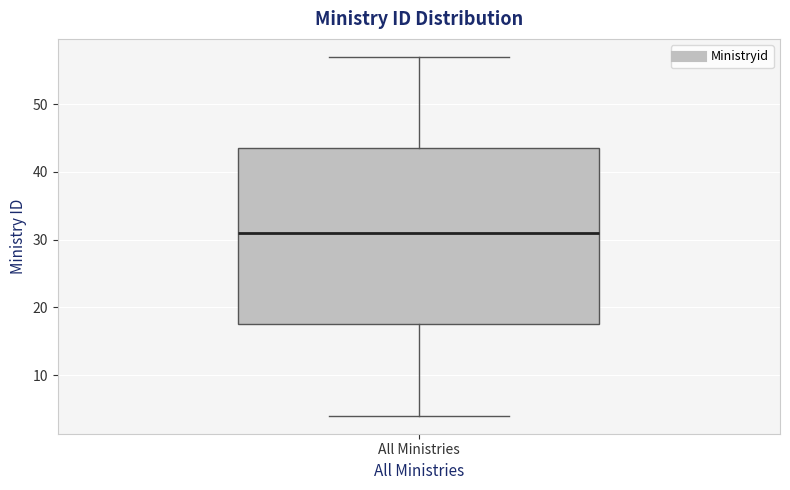

Transcribe this box plot: give where the median line is, the range the box spans, and where the two whiskers end, as read against the y-axis. The values are not printed on the chart, so give them approximately, as read against the axis.

median 31, box 18 to 44, whiskers 4 to 57